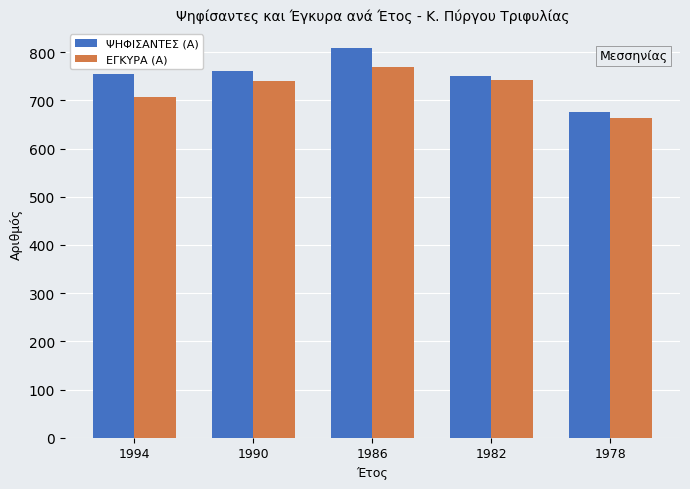

How many series are shown in this chart?

2